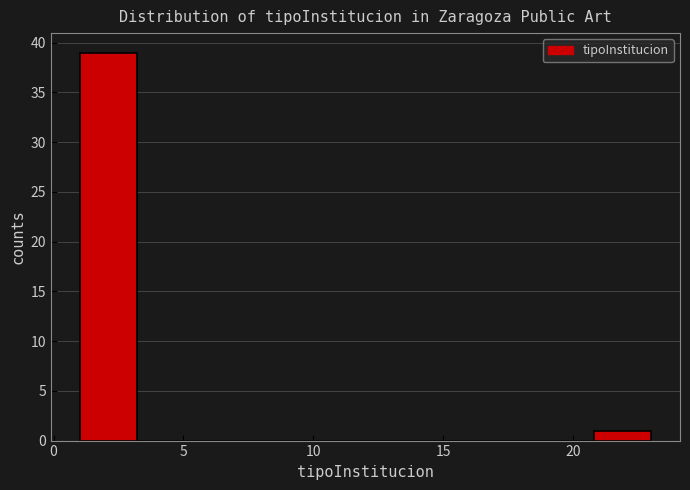

Over which range of the x-axis is the bar tallest?

1.0 to 3.2